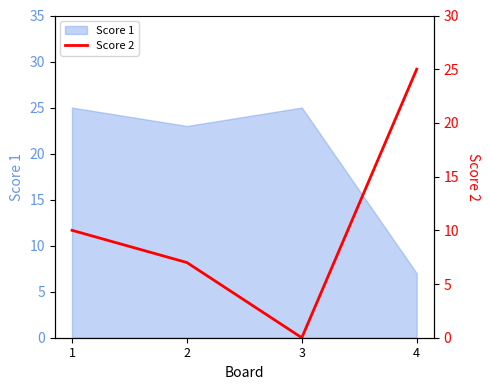

At which category does Score 1 reach its first local peak?

3